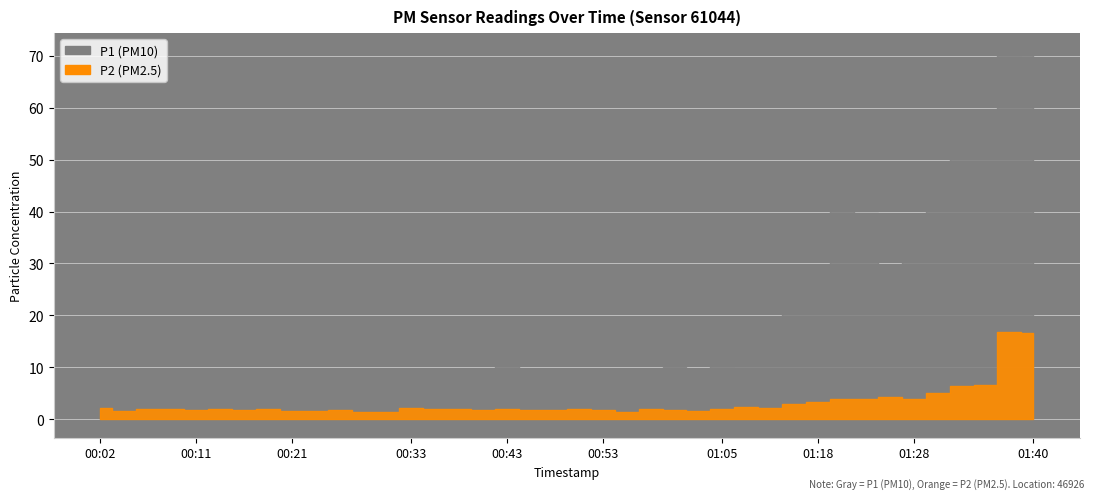

Reading right to left, list all the values displayed in this chart.

P1: 70.8	70.1	54.1	58.1	46.0	36.7	26.5	39.7	42.3	23.5	23.5	18.4	16.2	10.2	5.4	10.1	8.7	6.4	9.6	7.6	4.9	8.2	10.2	7.8	9.6	8.3	9.6	3.9	7.3	4.7	5.8	4.5	5.7	4.1	5.5	6.6	7.6	7.2	4.9	6.5
P2: 16.6	16.8	6.6	6.4	5.0	3.9	4.3	3.8	3.8	3.3	3.0	2.2	2.4	2.0	1.6	1.7	1.9	1.5	1.8	1.9	1.7	1.8	2.0	1.9	2.0	2.1	2.1	1.4	1.5	1.8	1.6	1.7	2.0	1.9	1.9	1.8	1.9	2.0	1.7	2.1